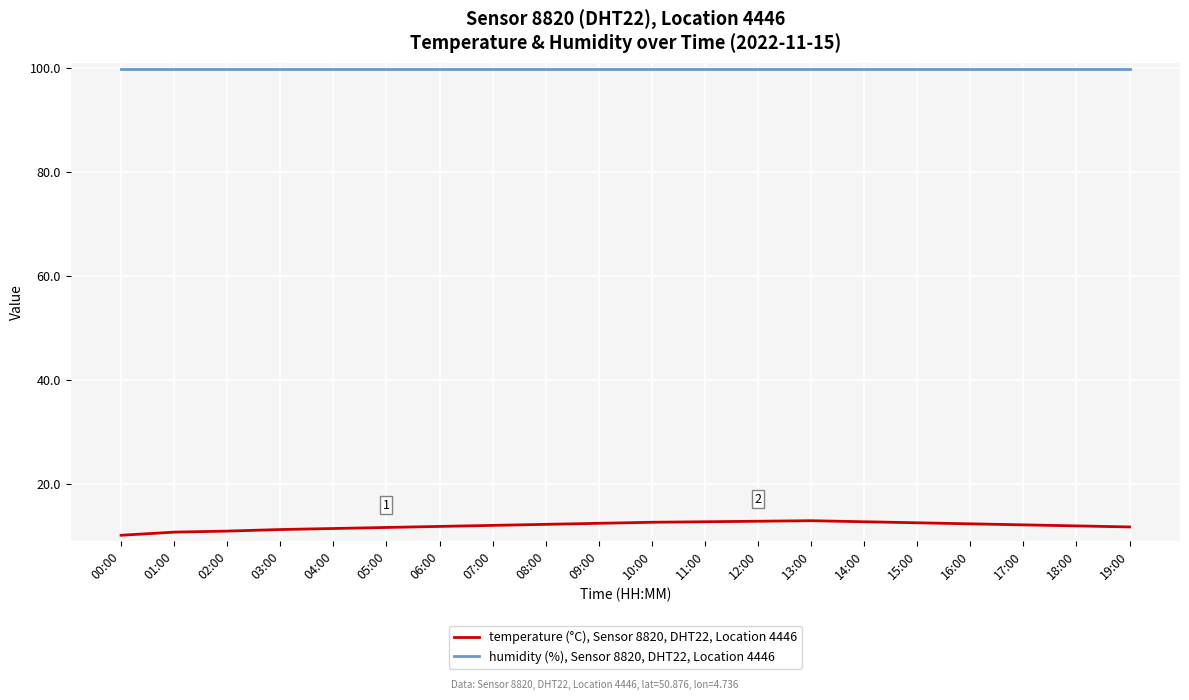

Rank the series by their maximum value, from highest to lowest.

humidity (%), Sensor 8820, DHT22, Location 4446, temperature (°C), Sensor 8820, DHT22, Location 4446